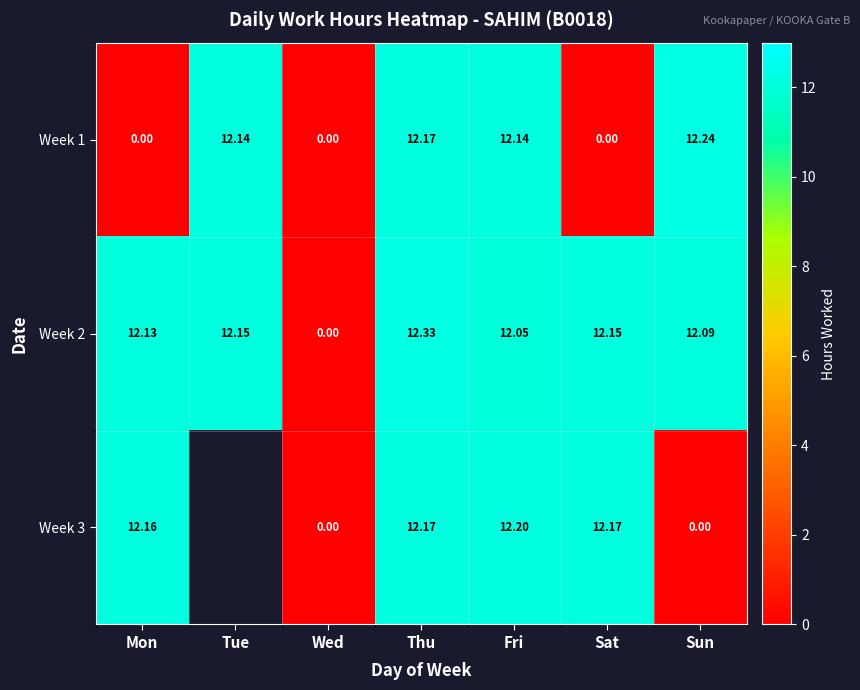

The Week 2 series shows 22.2 at Thu. True or false?

False